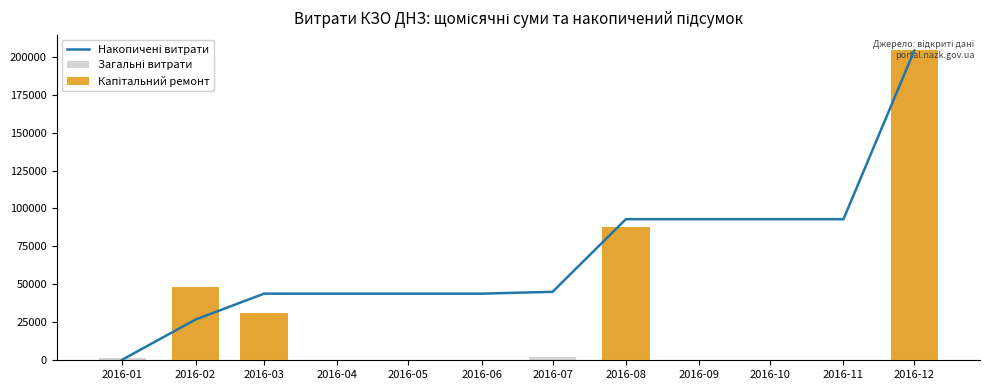

What is the sum of the Загальні витрати values at 2016-03 and 2016-08?

119175.9